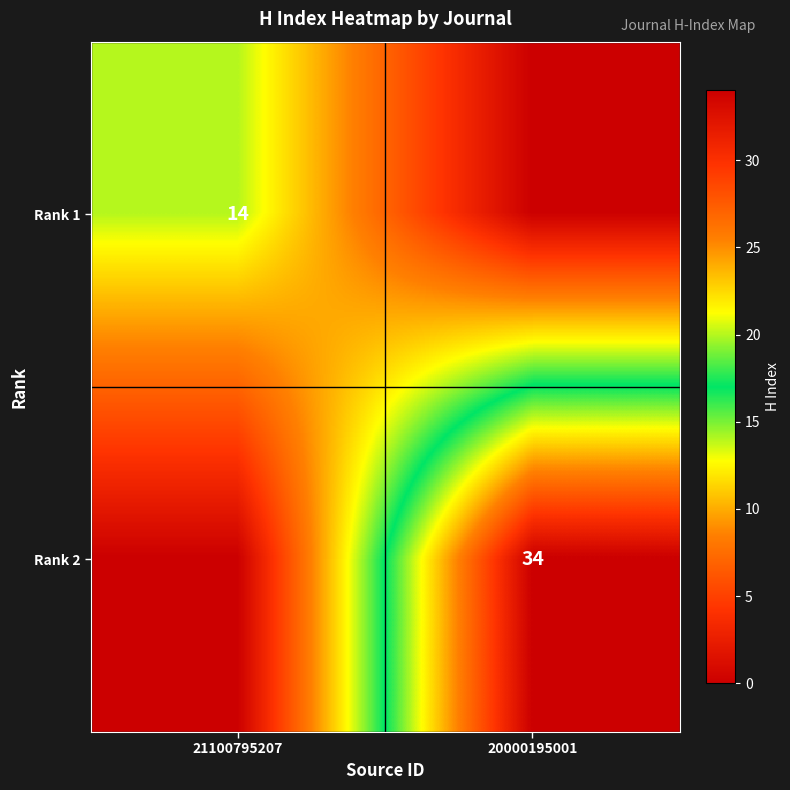

At which category is the sum across all series the highest?

20000195001